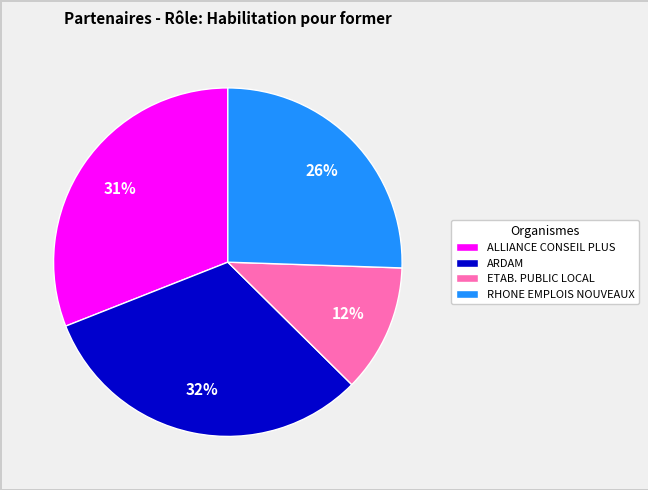

To the nearest percent, what portion does RHONE EMPLOIS NOUVEAUX represent?

26%